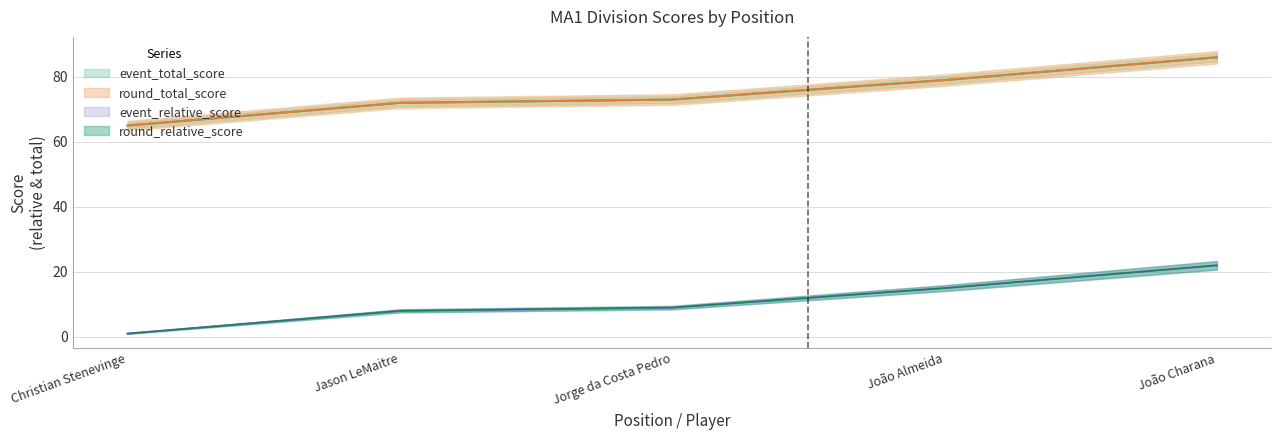

What are all the series names shown in the legend?

event_relative_score, event_total_score, round_relative_score, round_total_score